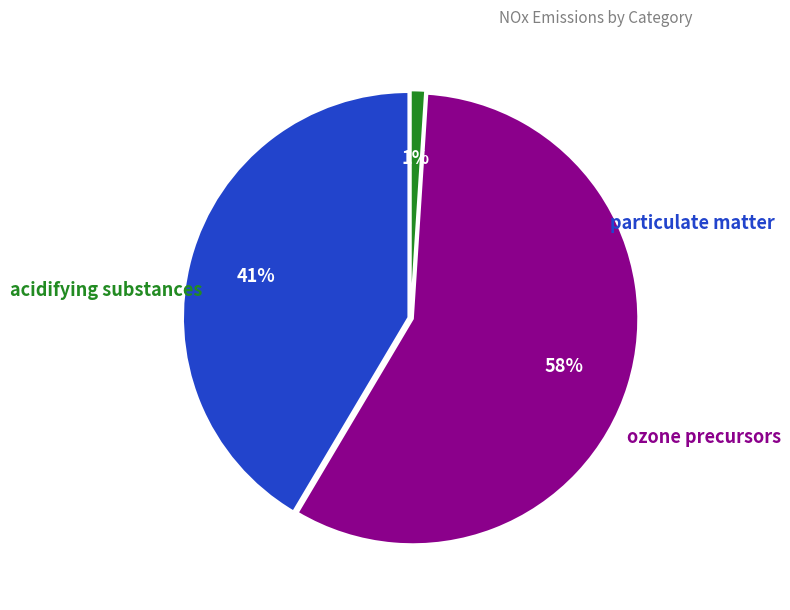

Is there a majority slice in this chart?

Yes